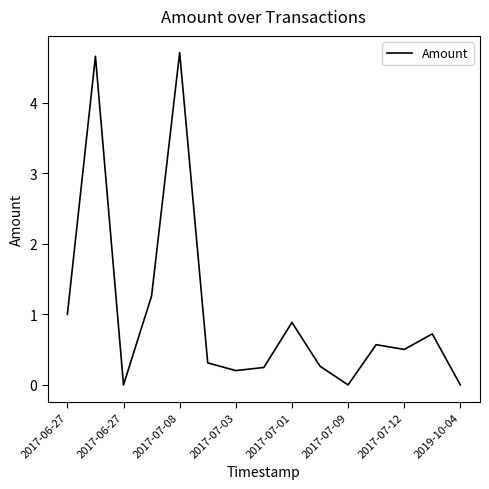

What is the greatest value displayed?

4.7